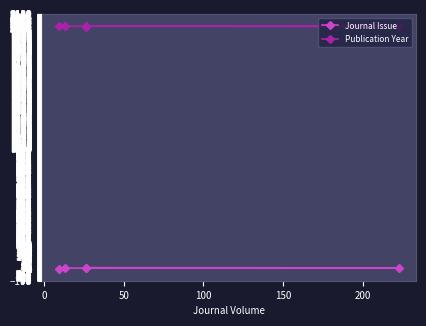

True or false: Journal Issue has more than 2 interior local peaks.

False